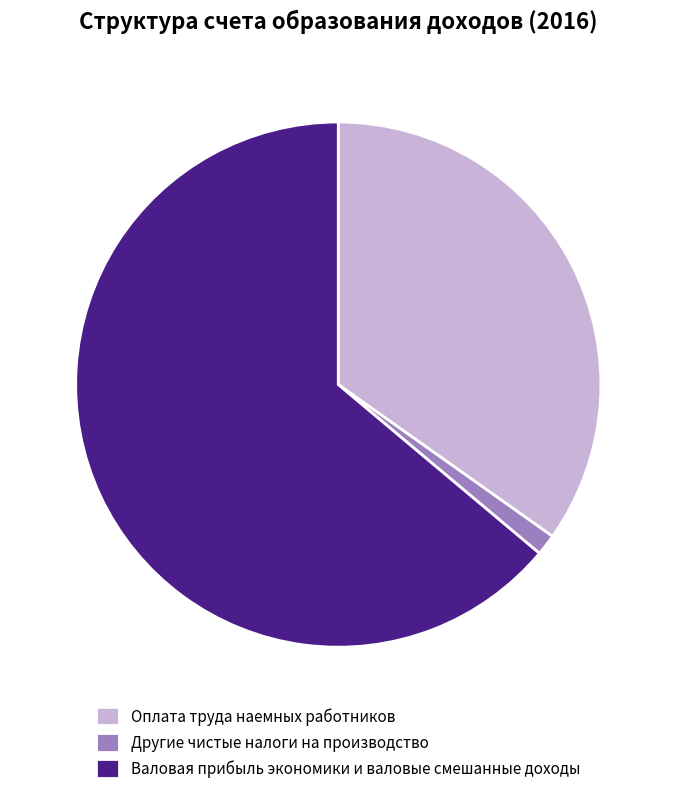

Count the number of slices in the pie.

3